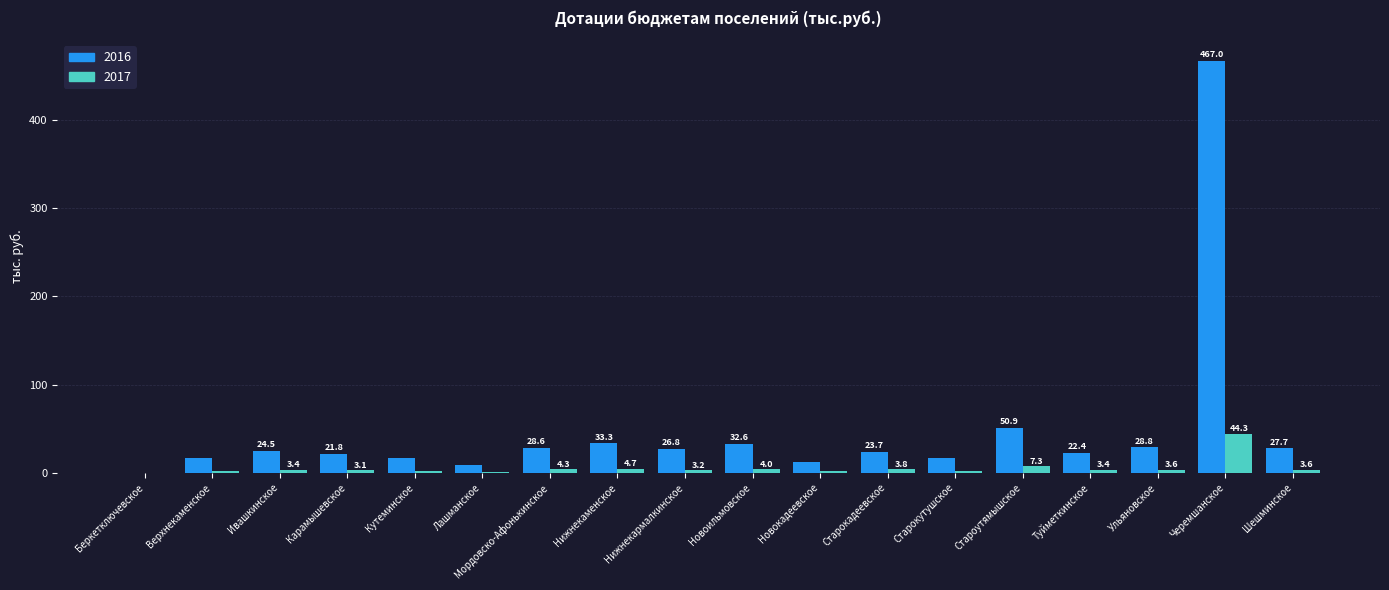

What is the sum of all 2017 values?

98.3